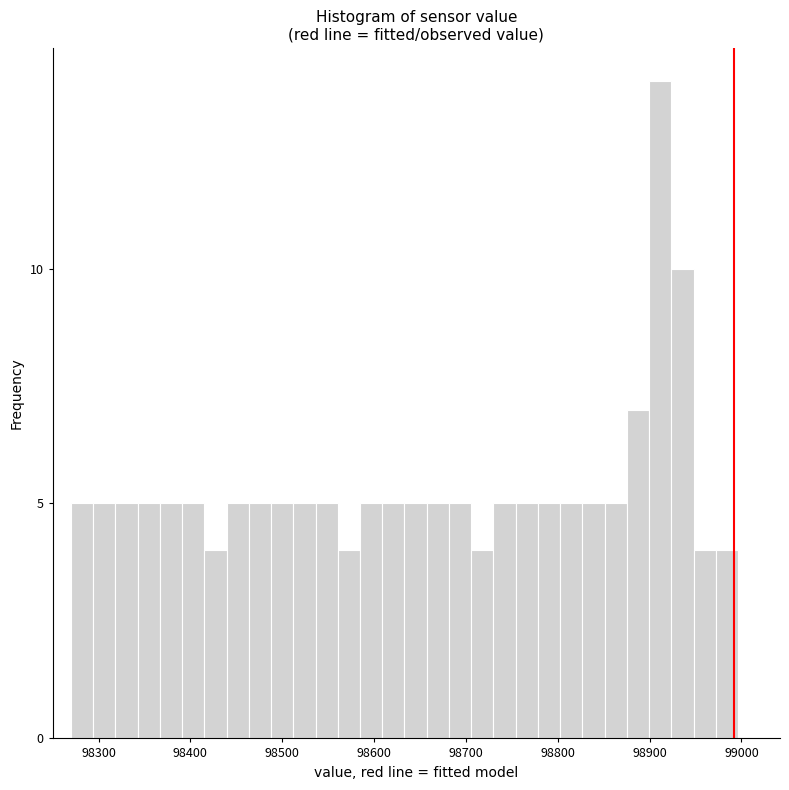

Around what value on the x-axis is the tallest bar? Give the approximate position of its centre, as read against the axis.

98910